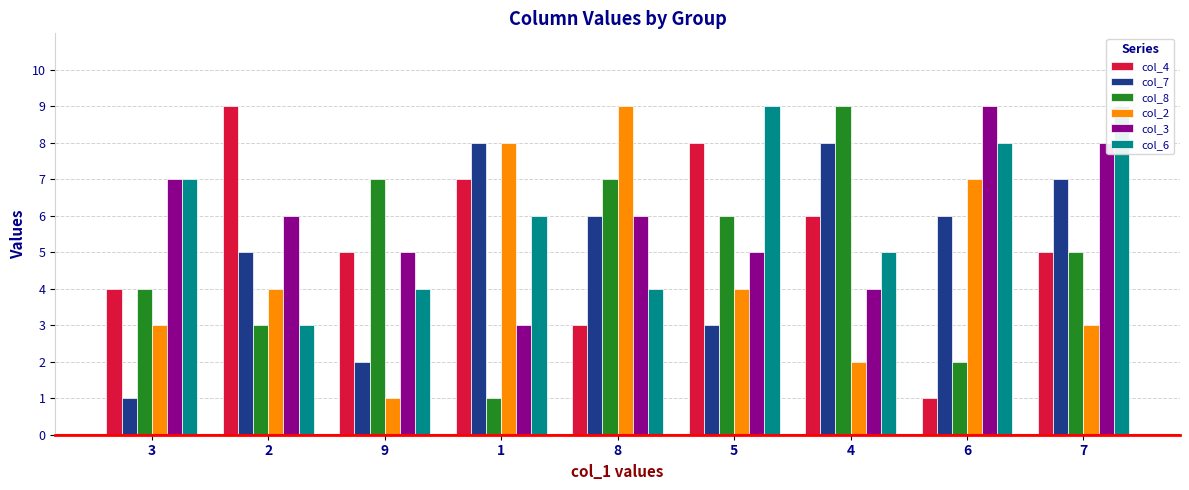

Is it true that col_8 equals 3 at 2?

True